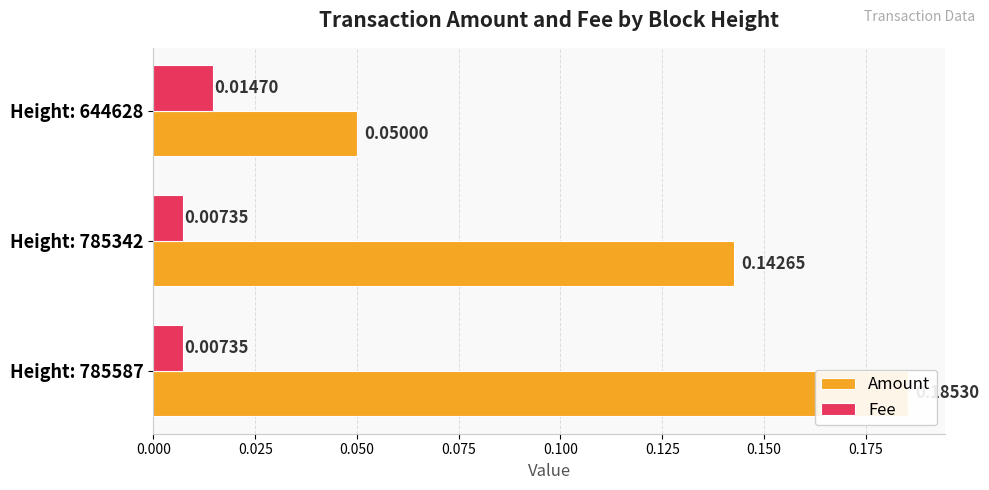

Rank the series by their maximum value, from highest to lowest.

Amount, Fee